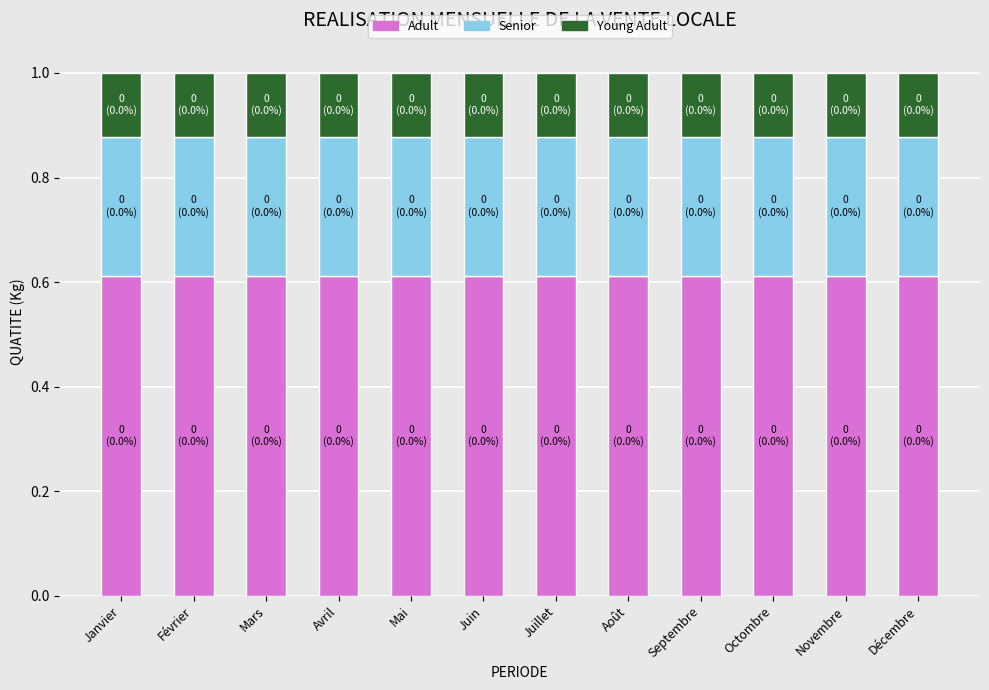

True or false: Adult has a value of 0.9 at Février.

False